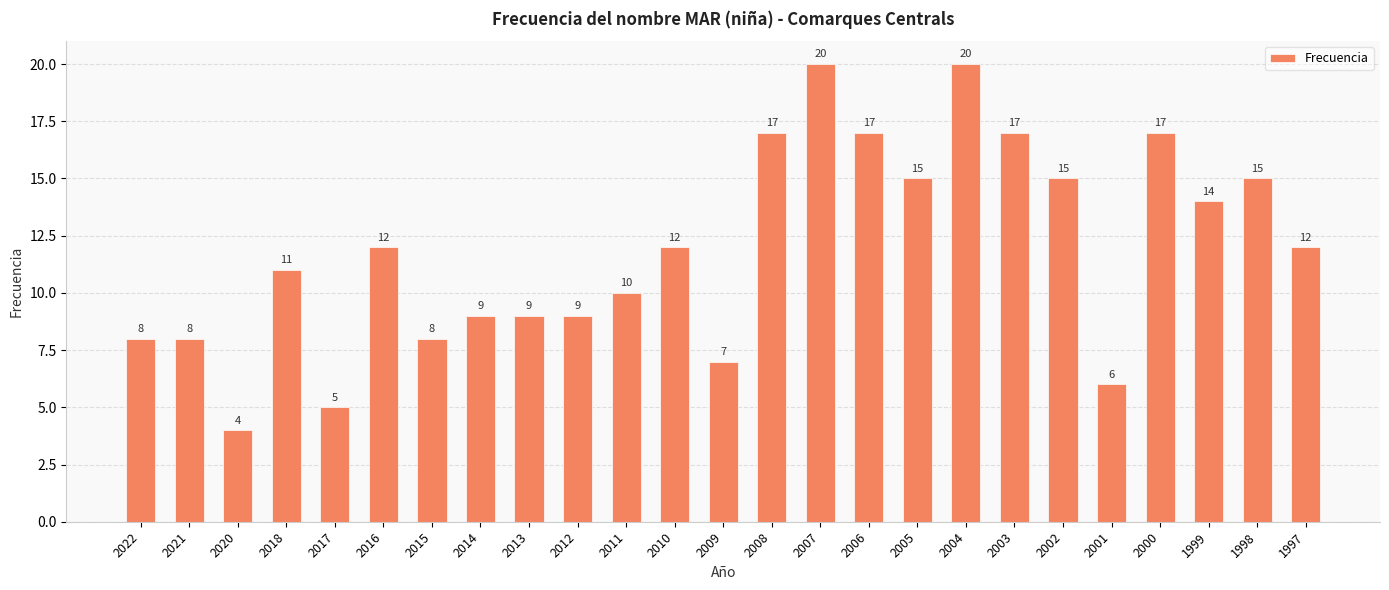

What is the value of the 12th bar from the left?

12